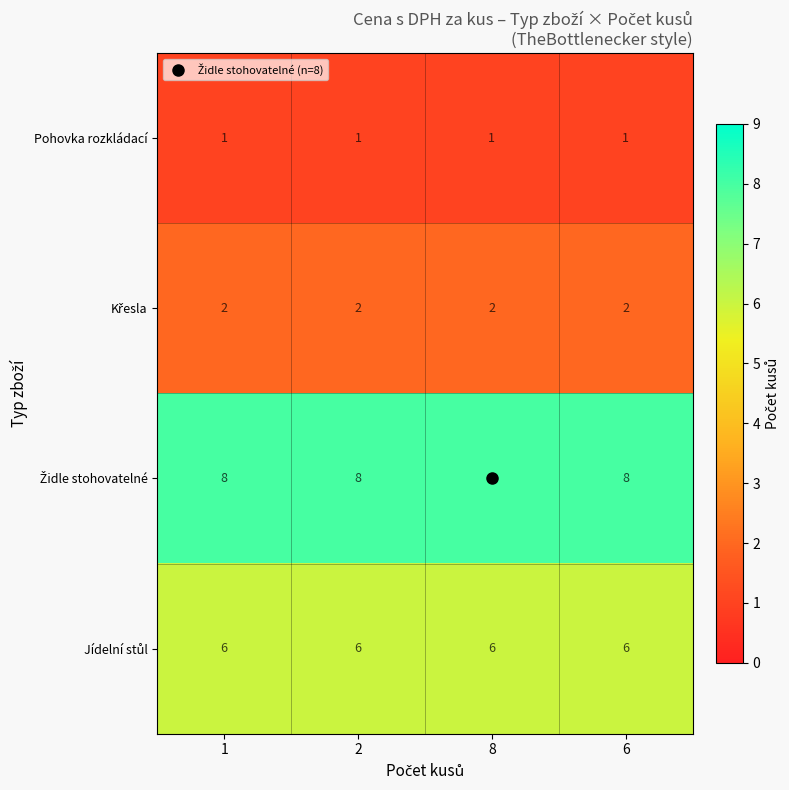

The value of Pohovka rozkládací at 8 is 2. True or false?

False